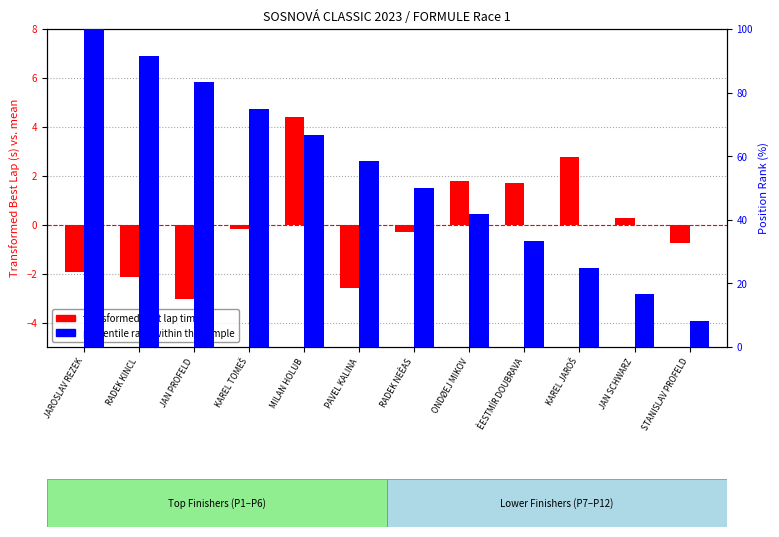

What is the total value across all series at ONDØEJ MIKOV?

43.4